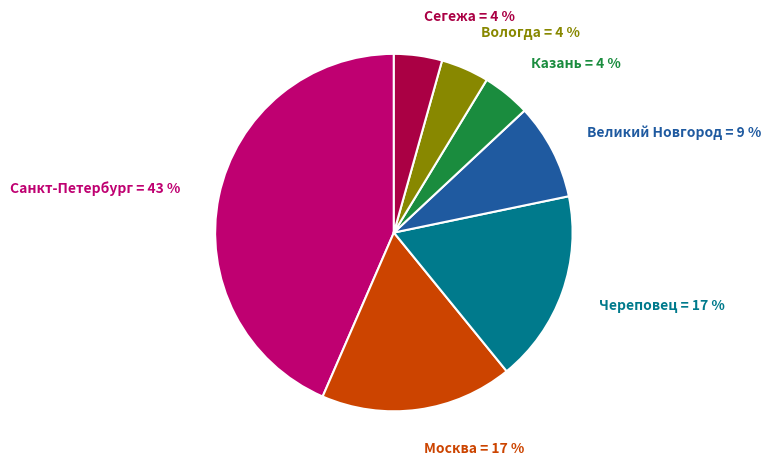

To the nearest percent, what is the average slice percentage?

14%